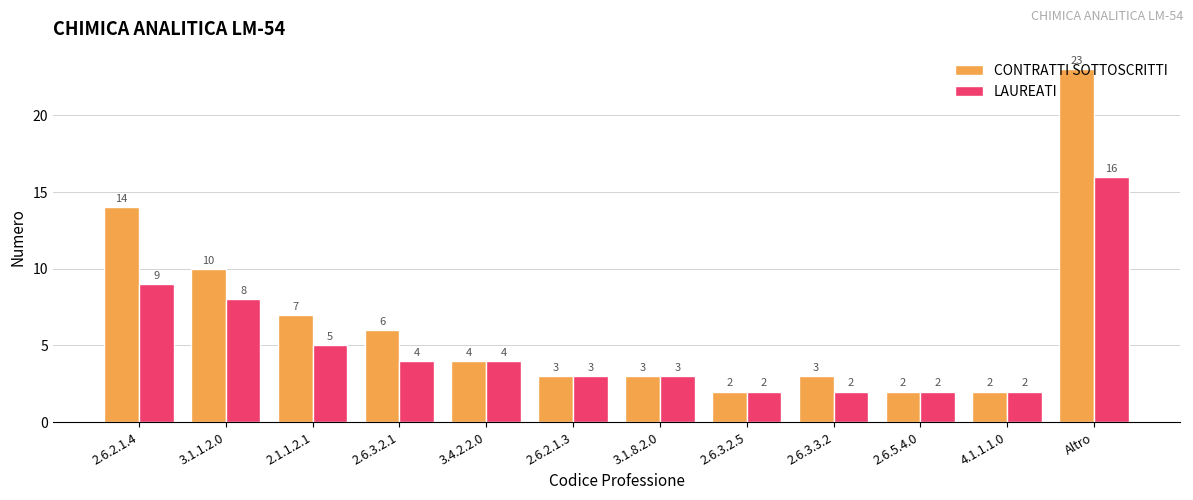

What is the sum of all CONTRATTI SOTTOSCRITTI values?

79